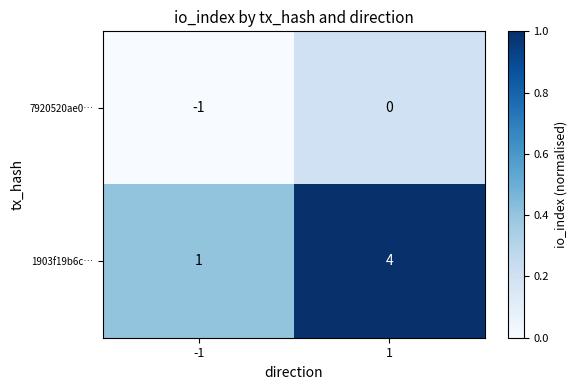

Reading left to right, transcribe all the data shown in this chart.

7920520ae0…: -1	0
1903f19b6c…: 1	4